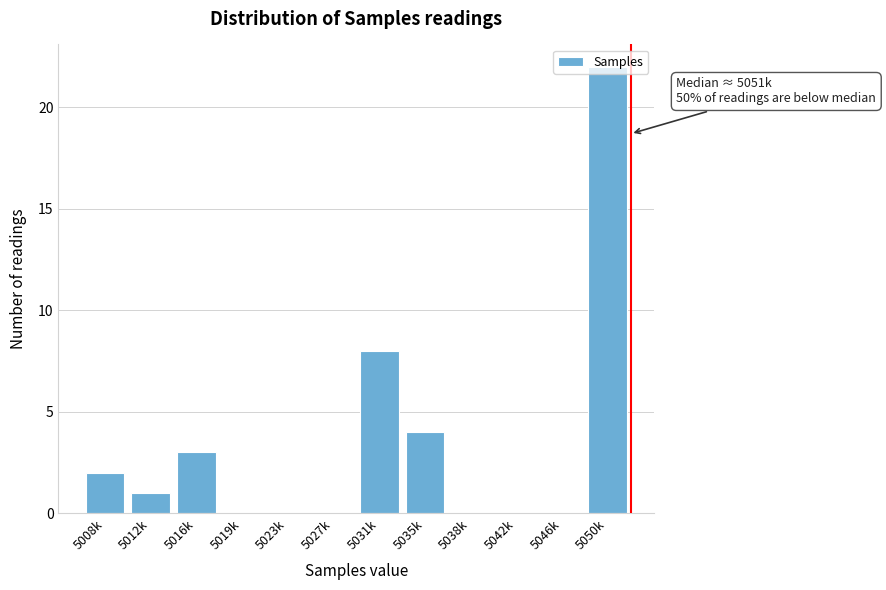

True or false: the data shows 2 at 5035k.

False